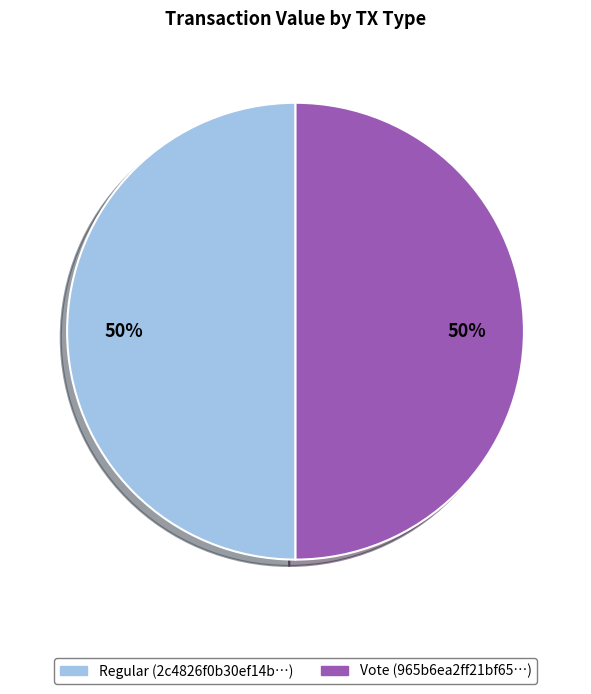

To the nearest percent, what is the average slice percentage?

50%